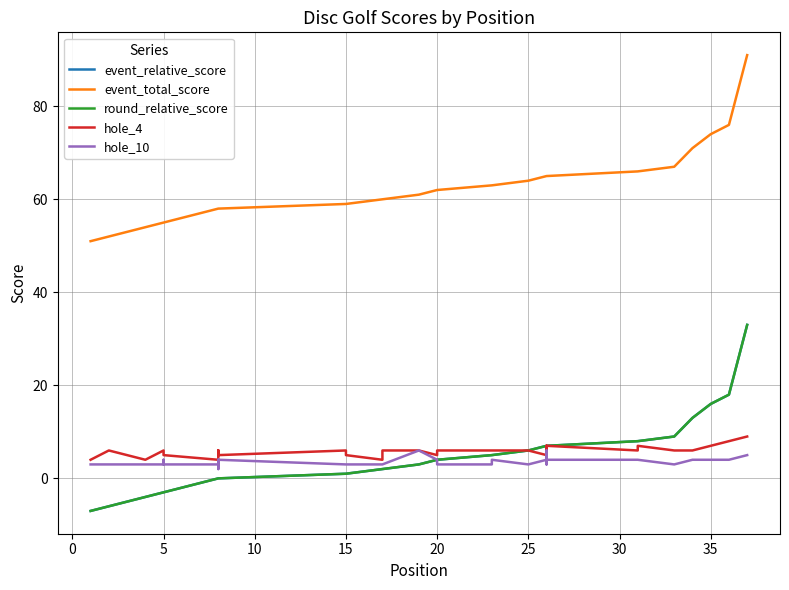

Is the value of event_total_score at 15 greater than the value of hole_10 at 35?

Yes